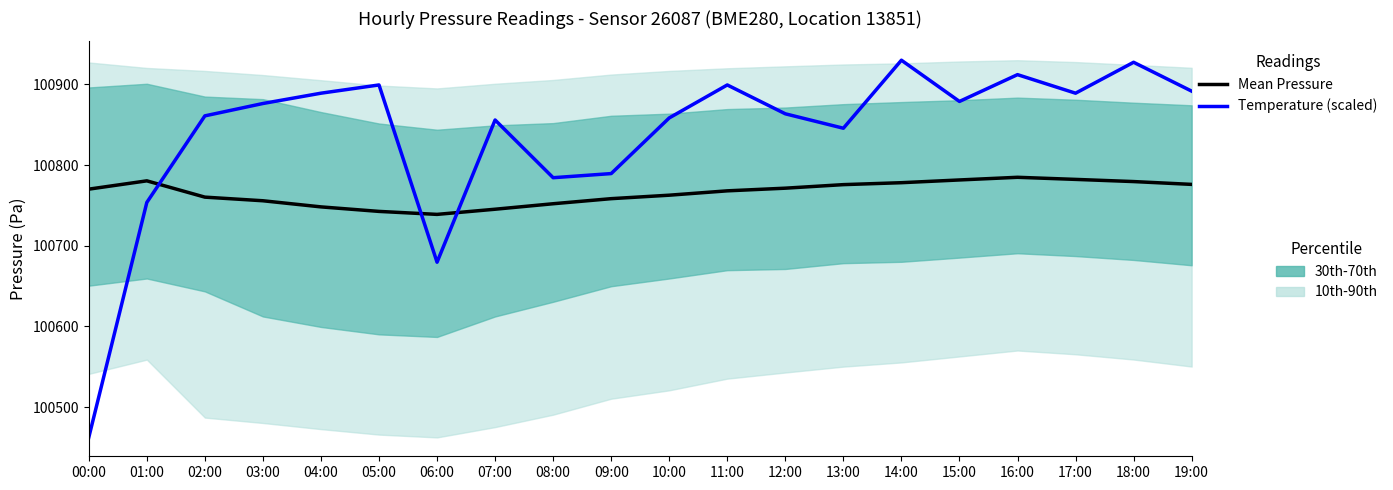

List the series in order of their overall mean, highest first.

Temperature (scaled), Mean Pressure